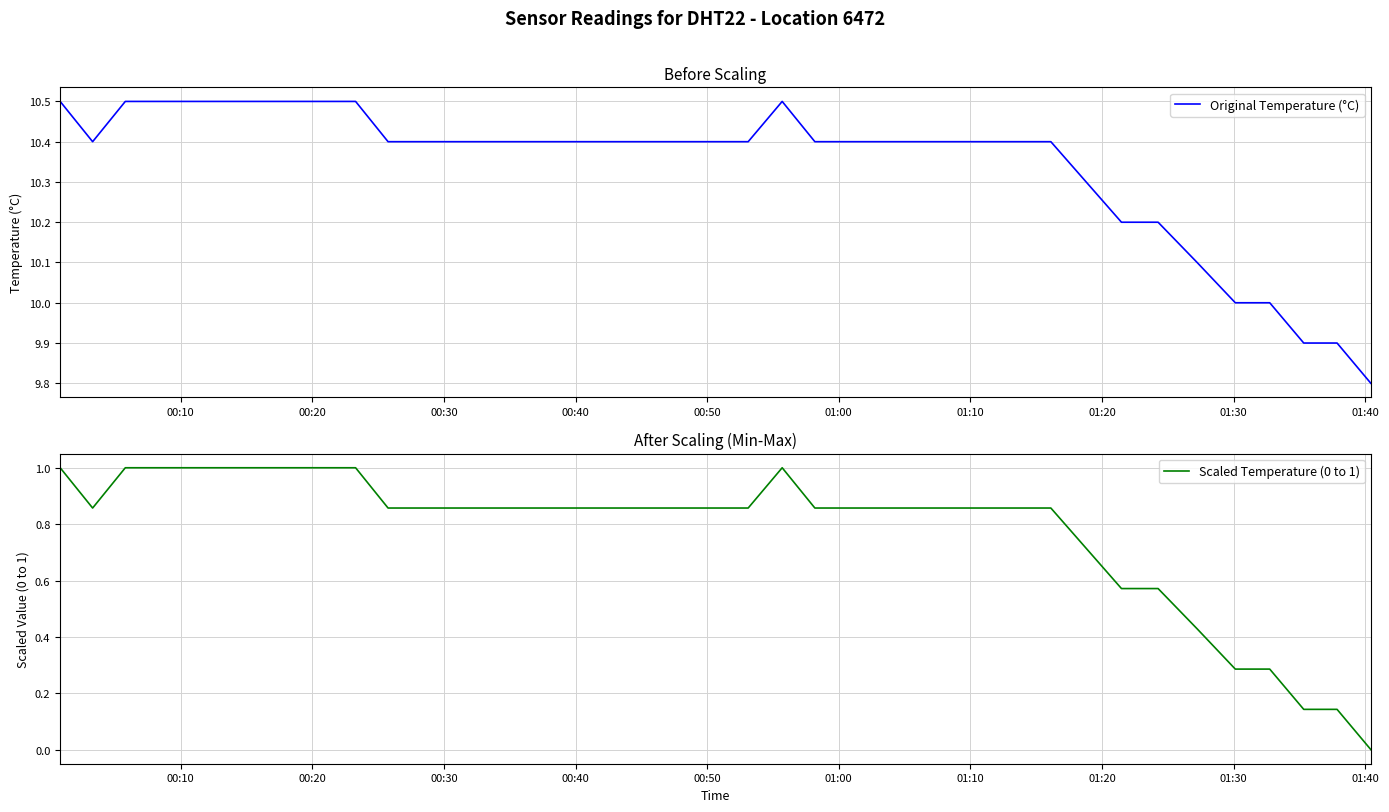

What is the lowest value of the Original Temperature (°C) series?

9.8